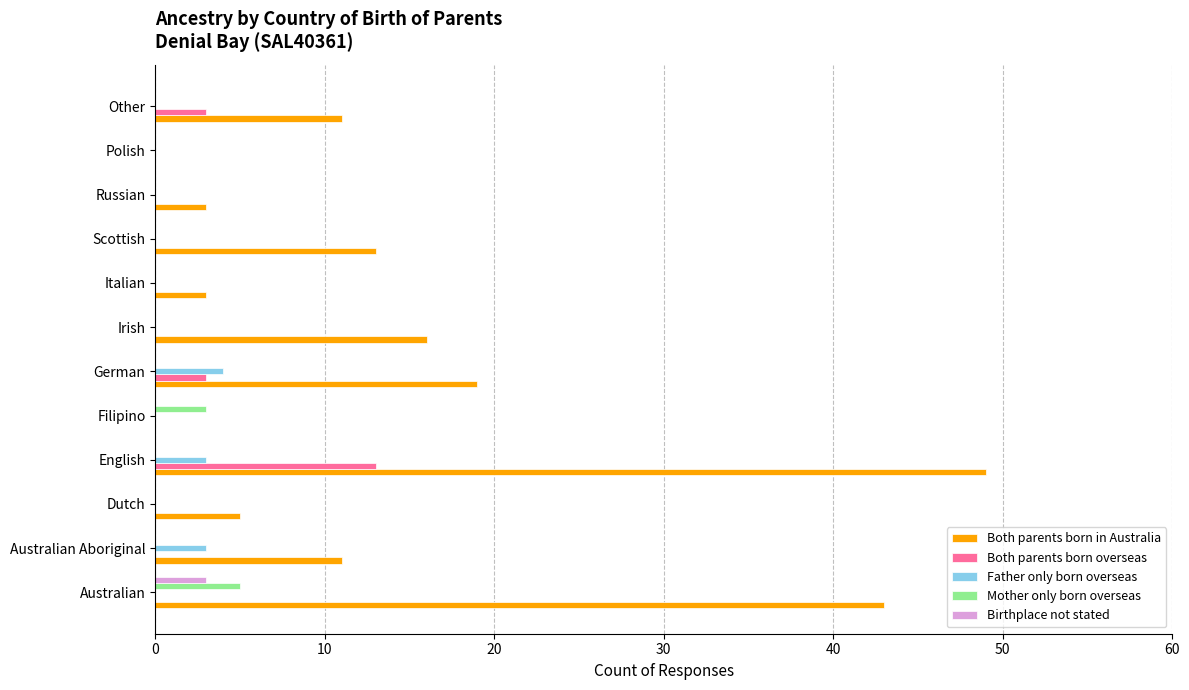

What is the total value across all series at German?

26